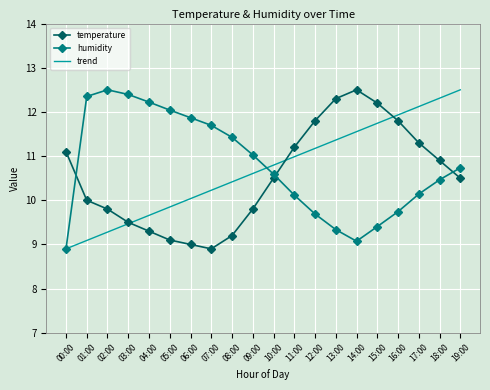

The humidity series shows 10.7 at 19:00. True or false?

True